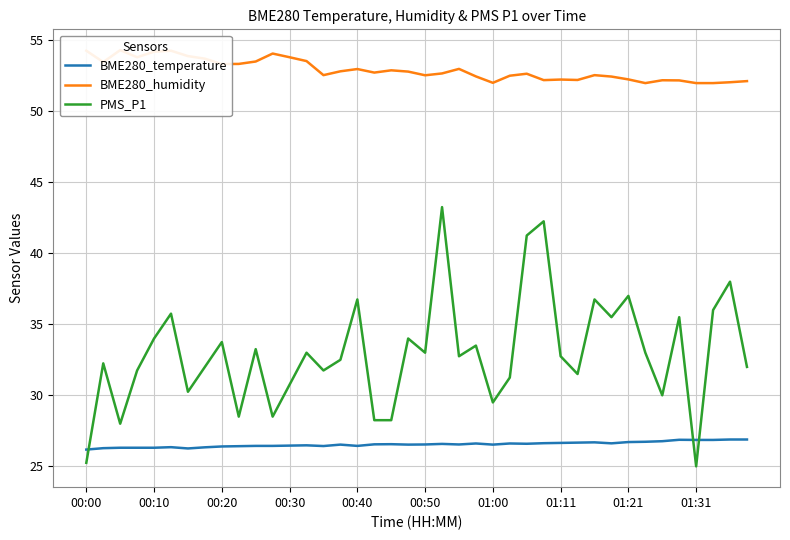

Reading left to right, extract all data points from this chart.

BME280_temperature: 26.2	26.3	26.3	26.3	26.3	26.4	26.3	26.3	26.4	26.4	26.4	26.4	26.5	26.5	26.4	26.5	26.4	26.6	26.6	26.5	26.5	26.6	26.5	26.6	26.5	26.6	26.6	26.6	26.6	26.7	26.7	26.6	26.7	26.7	26.8	26.9	26.9	26.9	26.9	26.9
BME280_humidity: 54.3	53.5	54.3	53.8	54.2	54.3	53.9	53.7	53.3	53.3	53.5	54.1	53.8	53.5	52.5	52.8	53.0	52.7	52.9	52.8	52.5	52.7	53.0	52.5	52.0	52.5	52.6	52.2	52.2	52.2	52.5	52.4	52.2	52.0	52.2	52.2	52.0	52.0	52.0	52.1
PMS_P1: 25.2	32.2	28.0	31.8	34.0	35.8	30.2	32.0	33.8	28.5	33.2	28.5	30.8	33.0	31.8	32.5	36.8	28.2	28.2	34.0	33.0	43.2	32.8	33.5	29.5	31.2	41.2	42.2	32.8	31.5	36.8	35.5	37.0	33.0	30.0	35.5	25.0	36.0	38.0	32.0